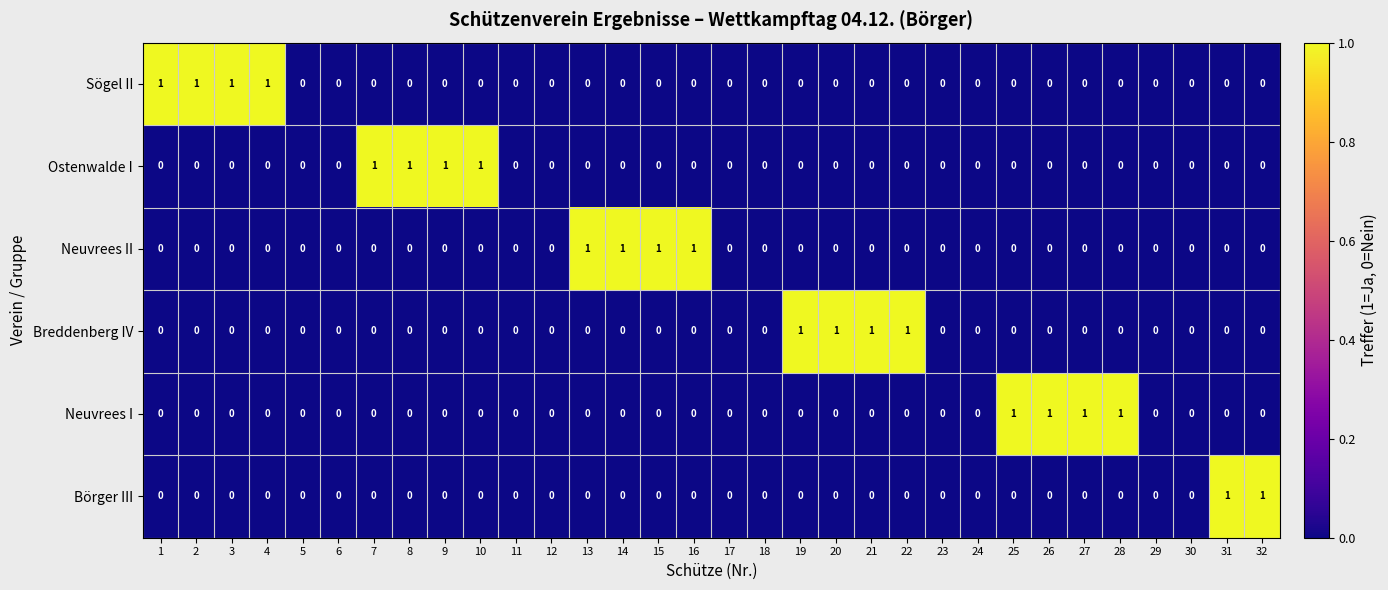

The Neuvrees II series shows 0 at 9. True or false?

True